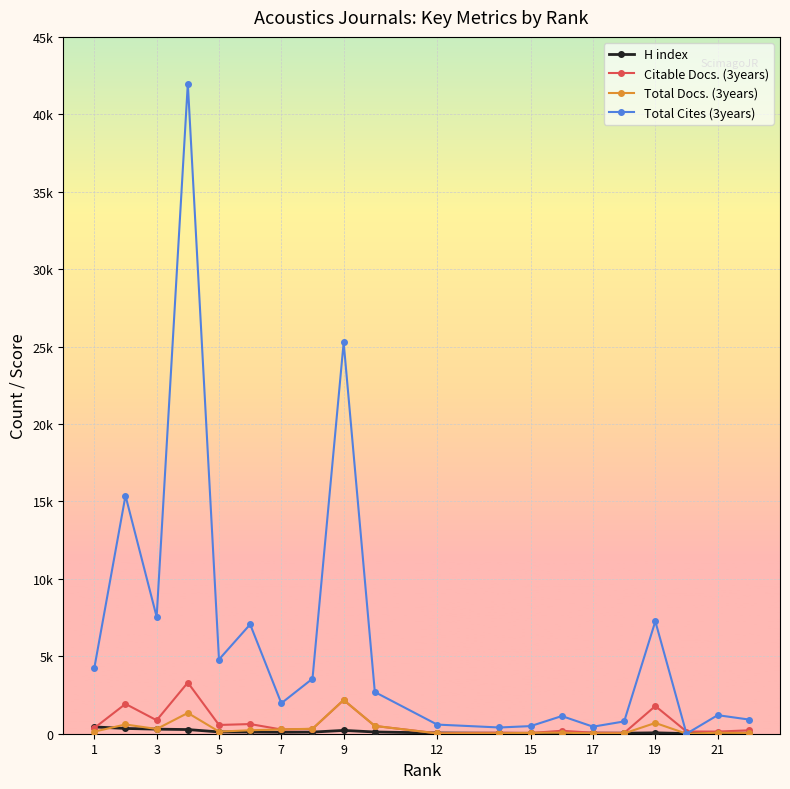

What are all the series names shown in the legend?

H index, Citable Docs. (3years), Total Docs. (3years), Total Cites (3years)